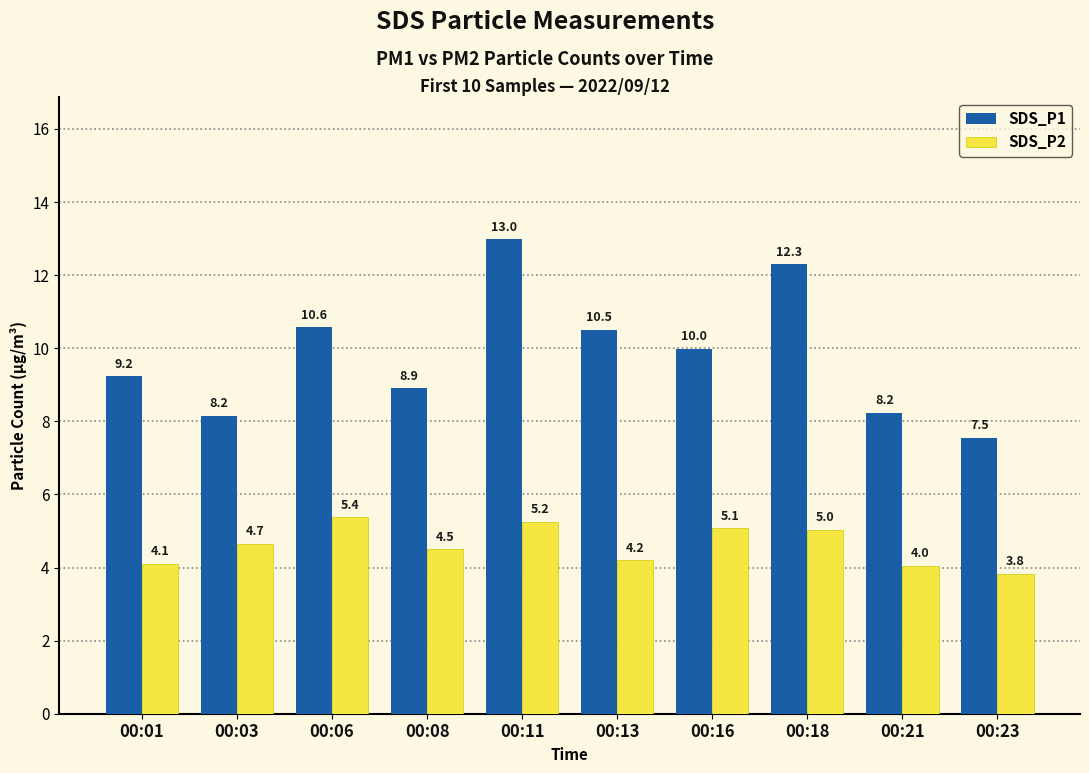

What is the sum of all SDS_P1 values?

98.4